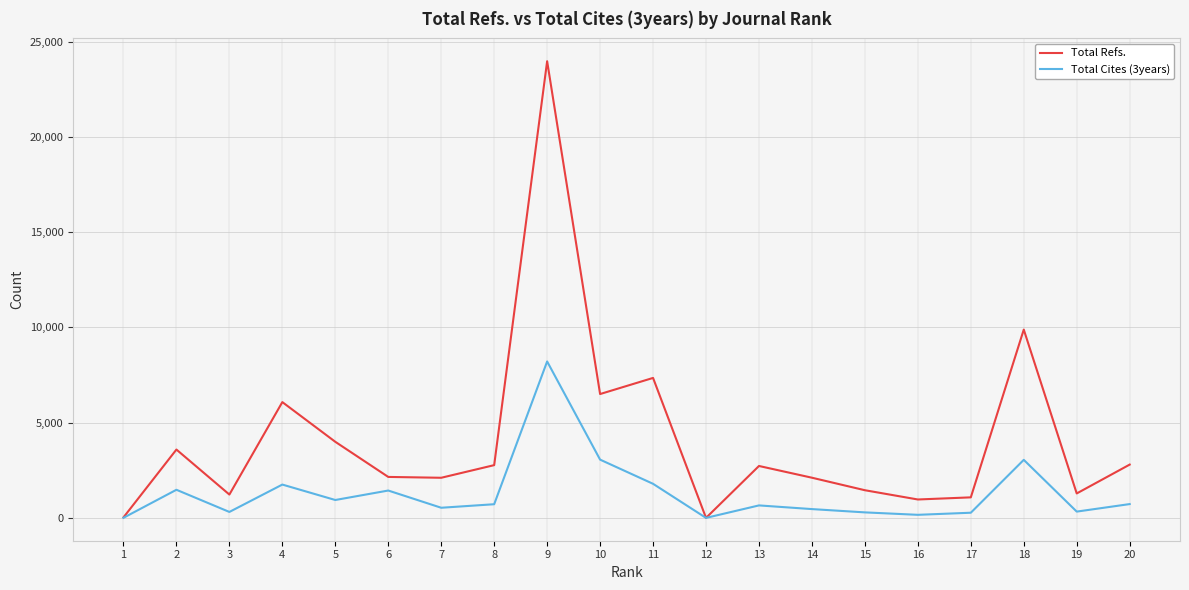

Which series has the largest total across all categories?

Total Refs.